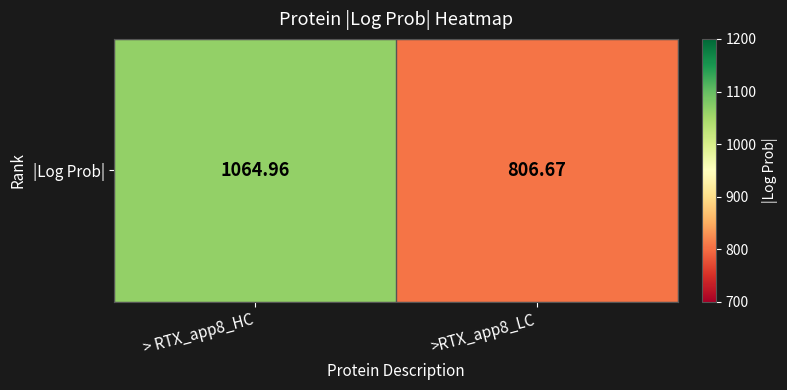

True or false: the data shows 1135.3 at >RTX_app8_LC.

False